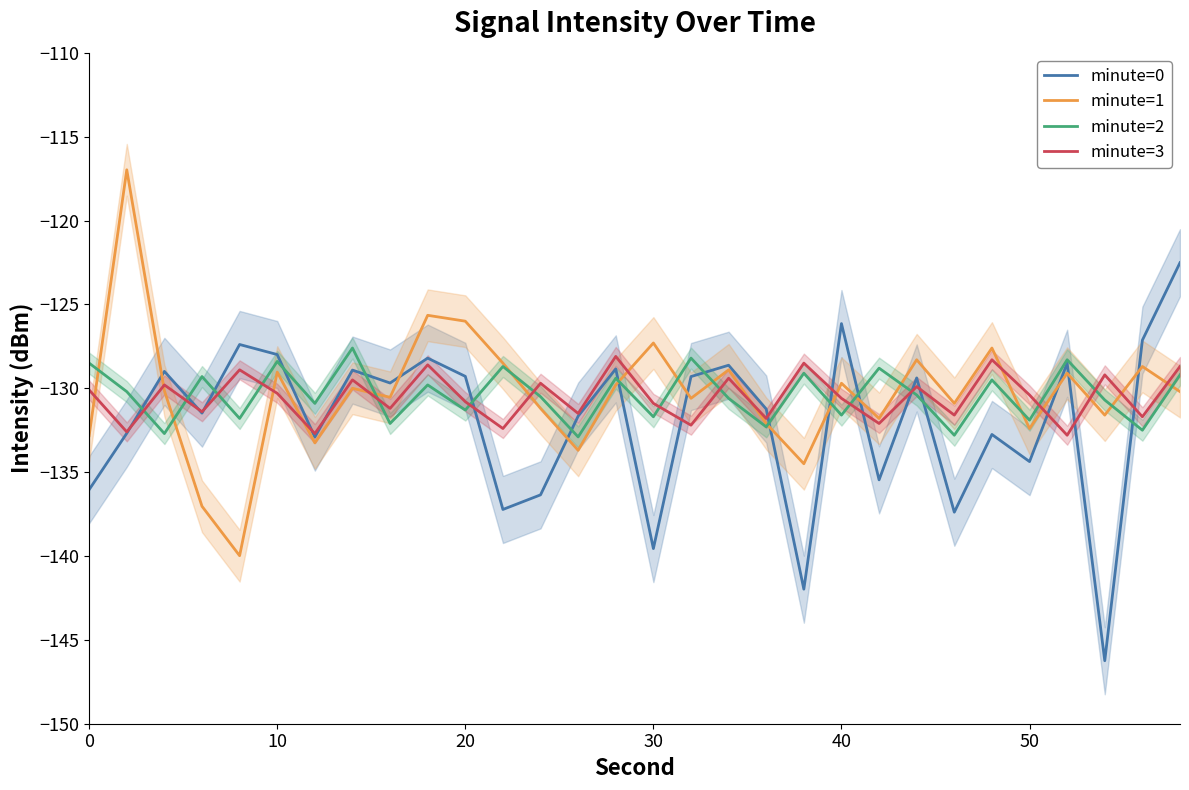

What is the sum of all minute=1 values?

-3908.3